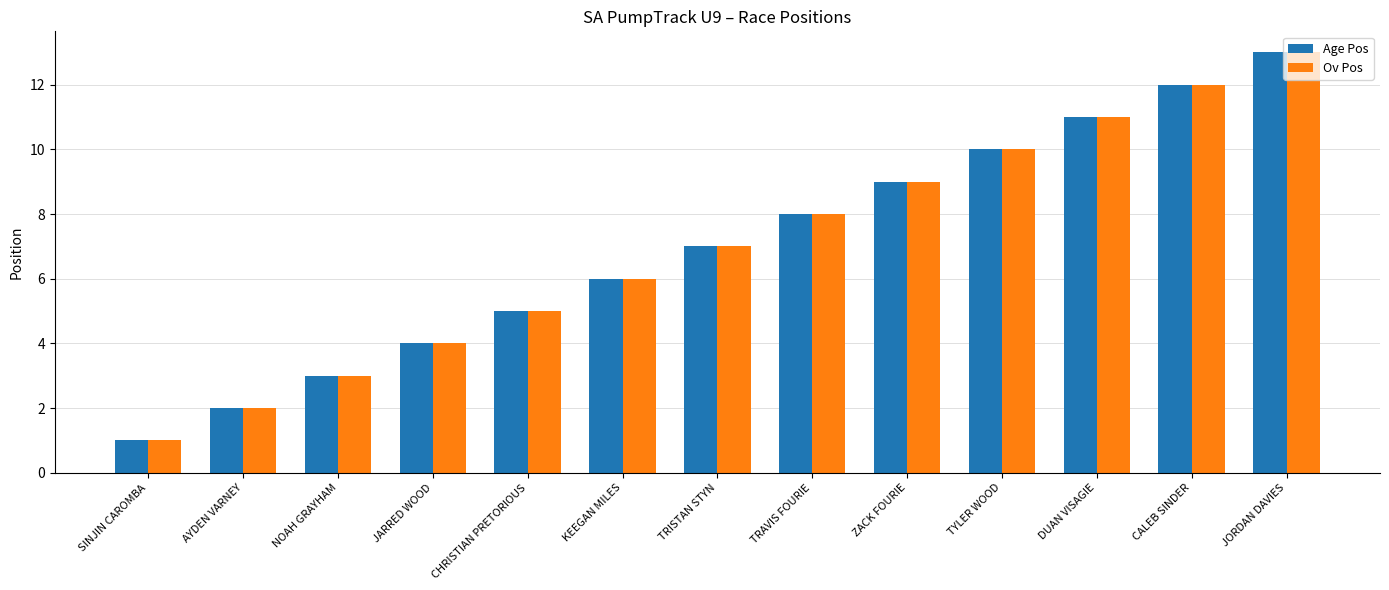

What is the greatest value displayed?

13